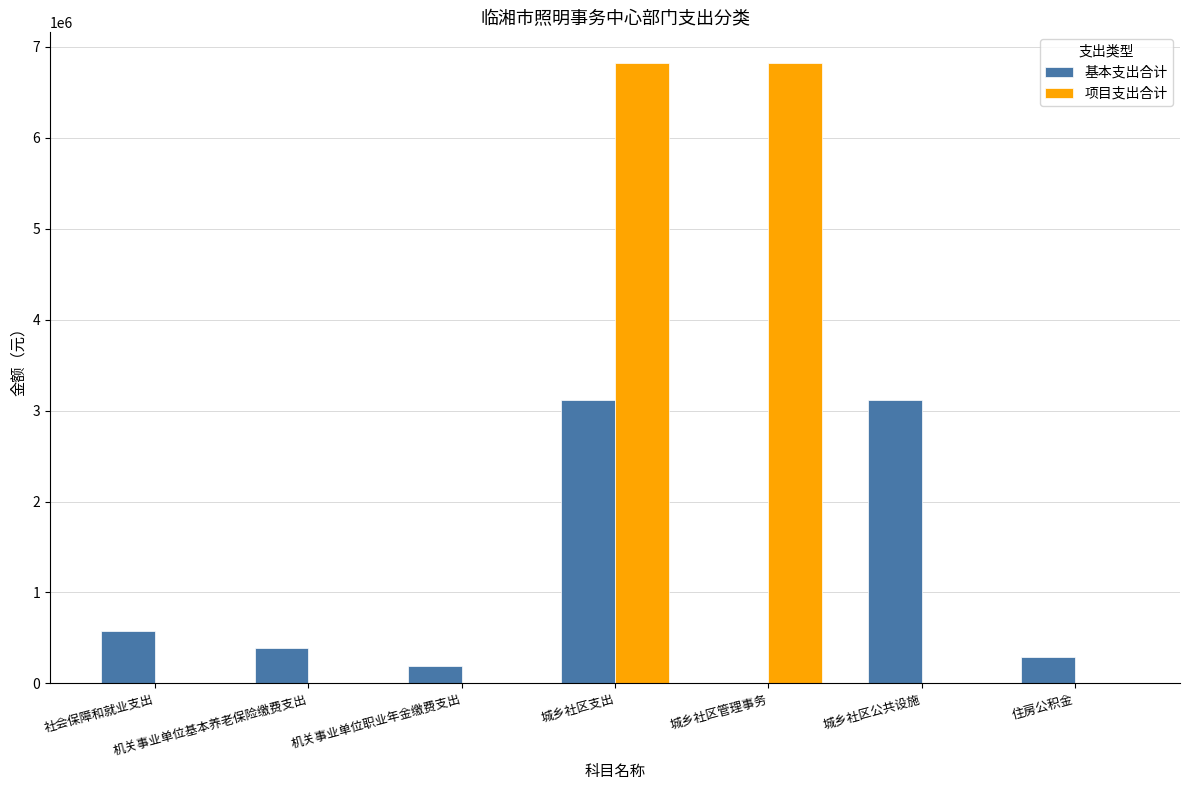

Are the bars grouped side by side (vs. stacked)?

Yes